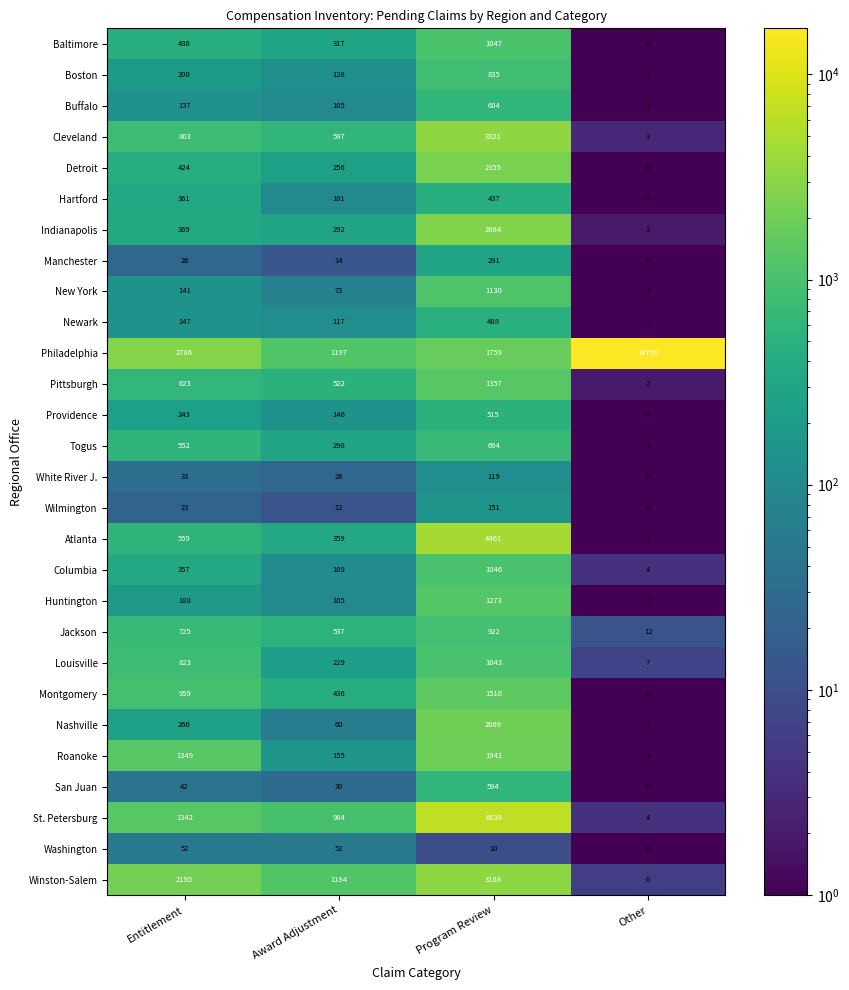

What is the spread (max minus min) of values at Award Adjustment?

1185